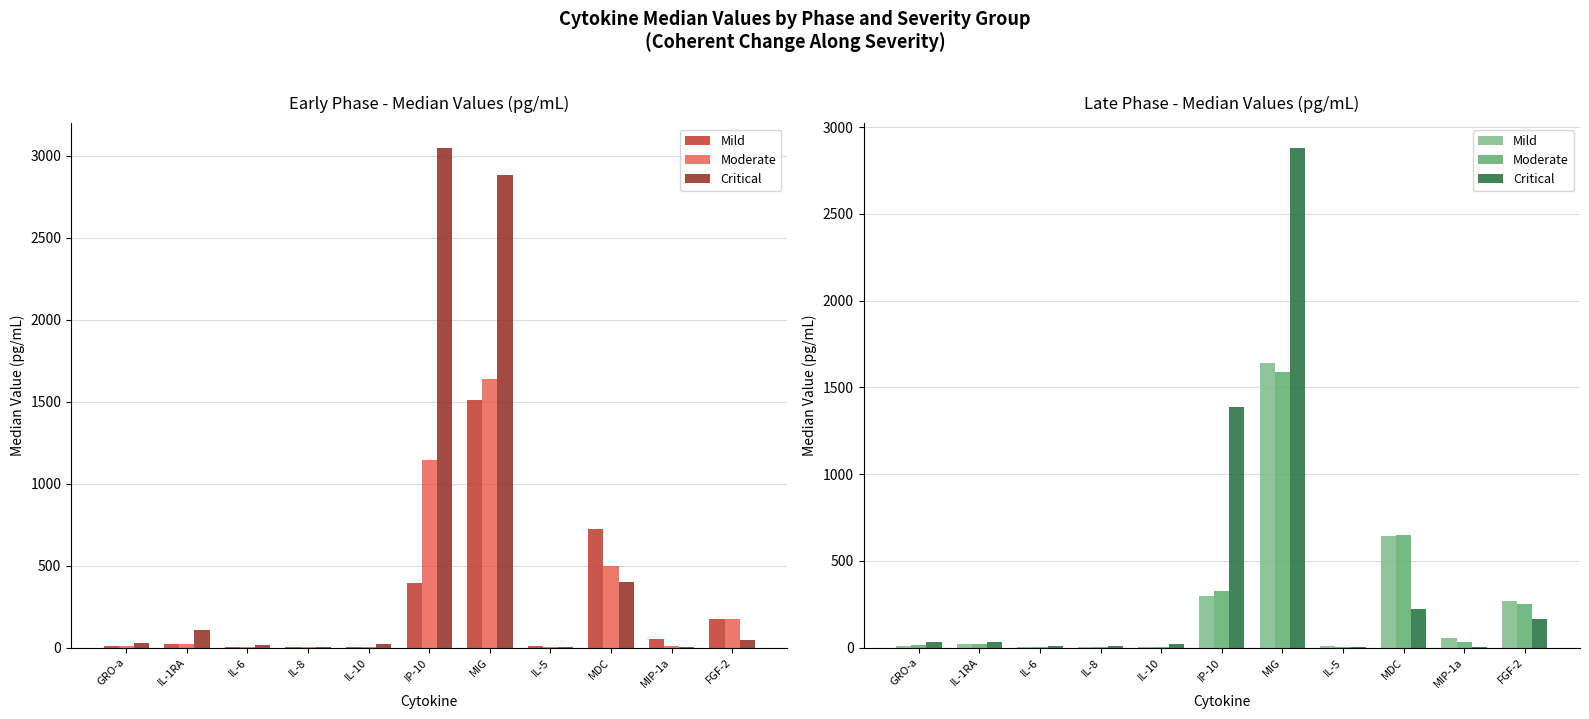

Which has a higher value, MIP-1a or GRO-a?

MIP-1a